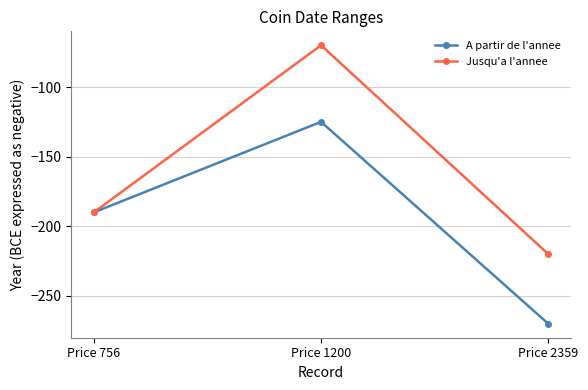

What is the average value of the A partir de l'annee series?

-195